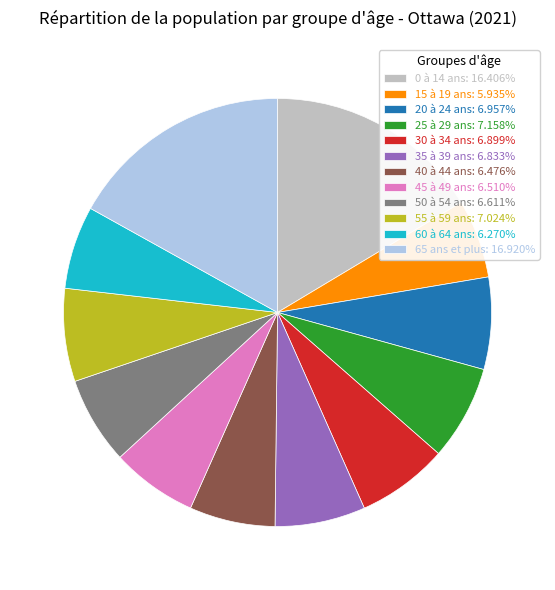

The 50 à 54 ans slice represents 1% of the pie. True or false?

False